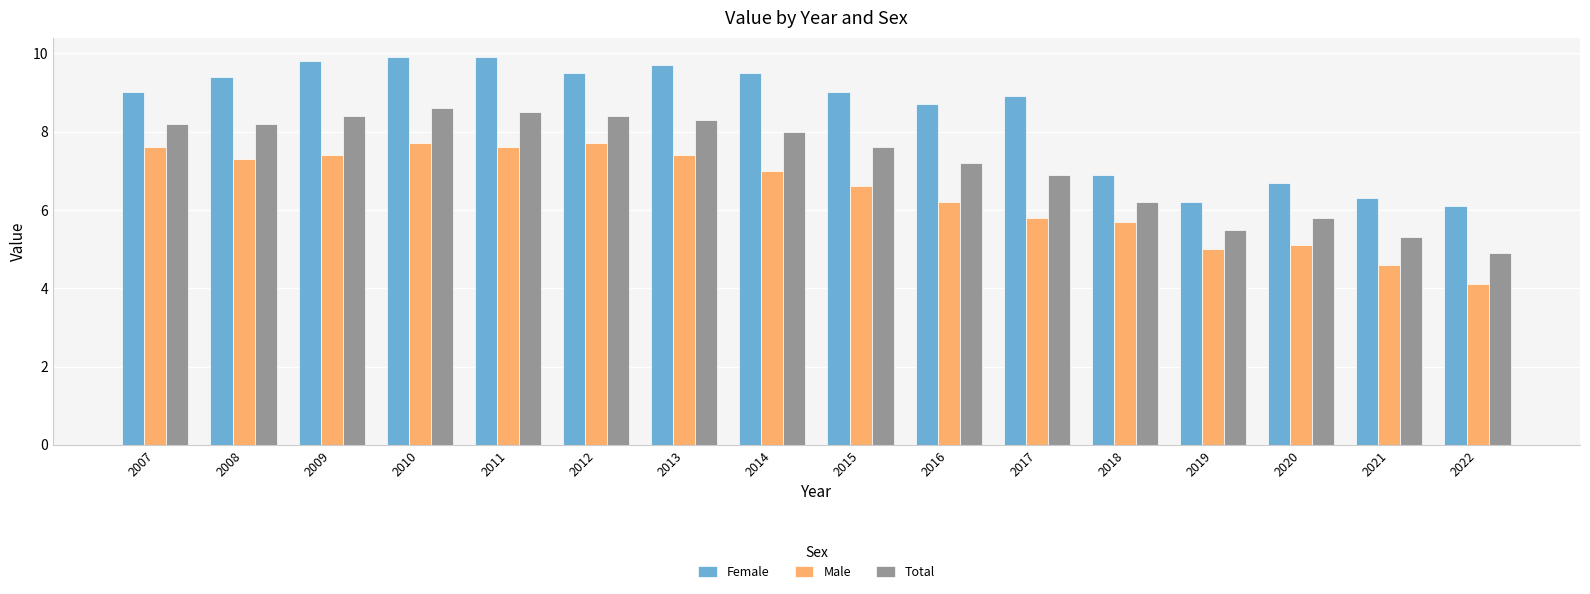

Is the value of Total at 2022 greater than the value of Female at 2021?

No